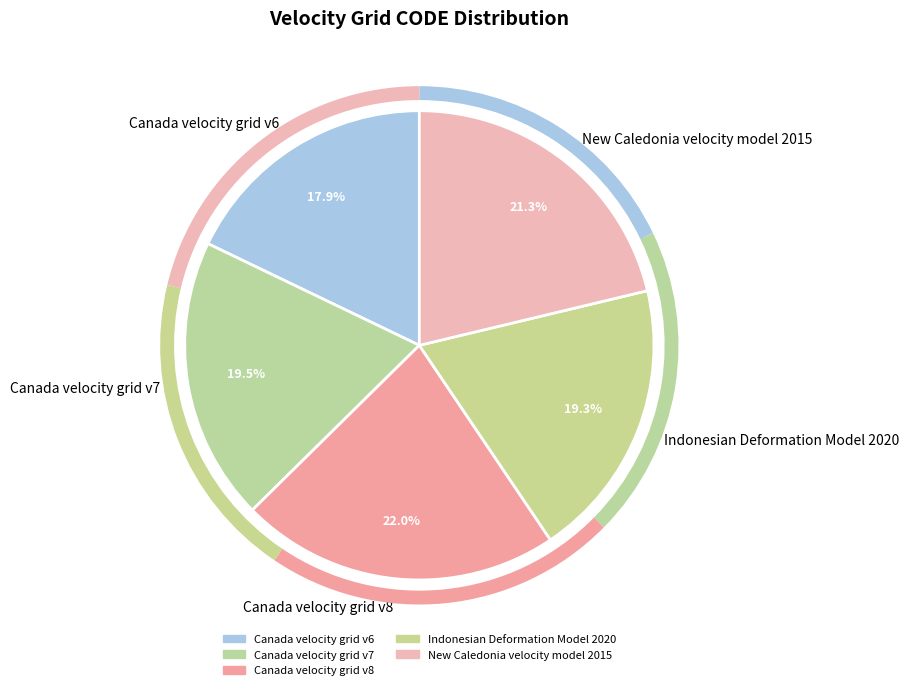

Which category has the biggest portion of the pie?

Canada velocity grid v8